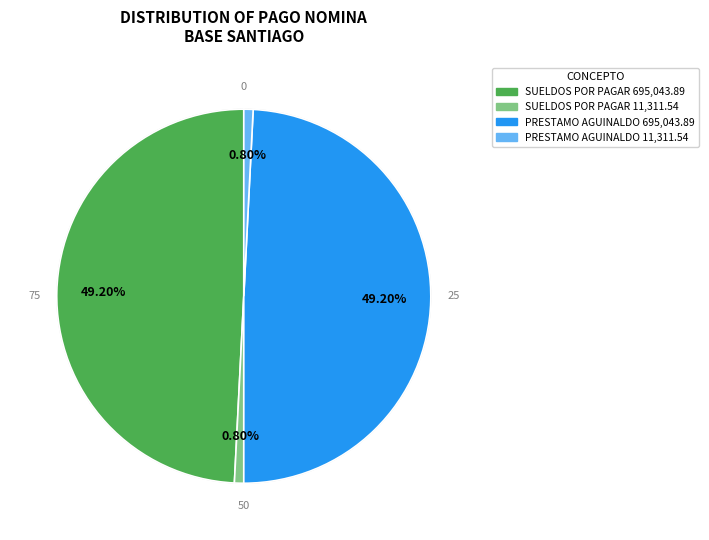

Is there any slice that represents more than half of the pie?

No